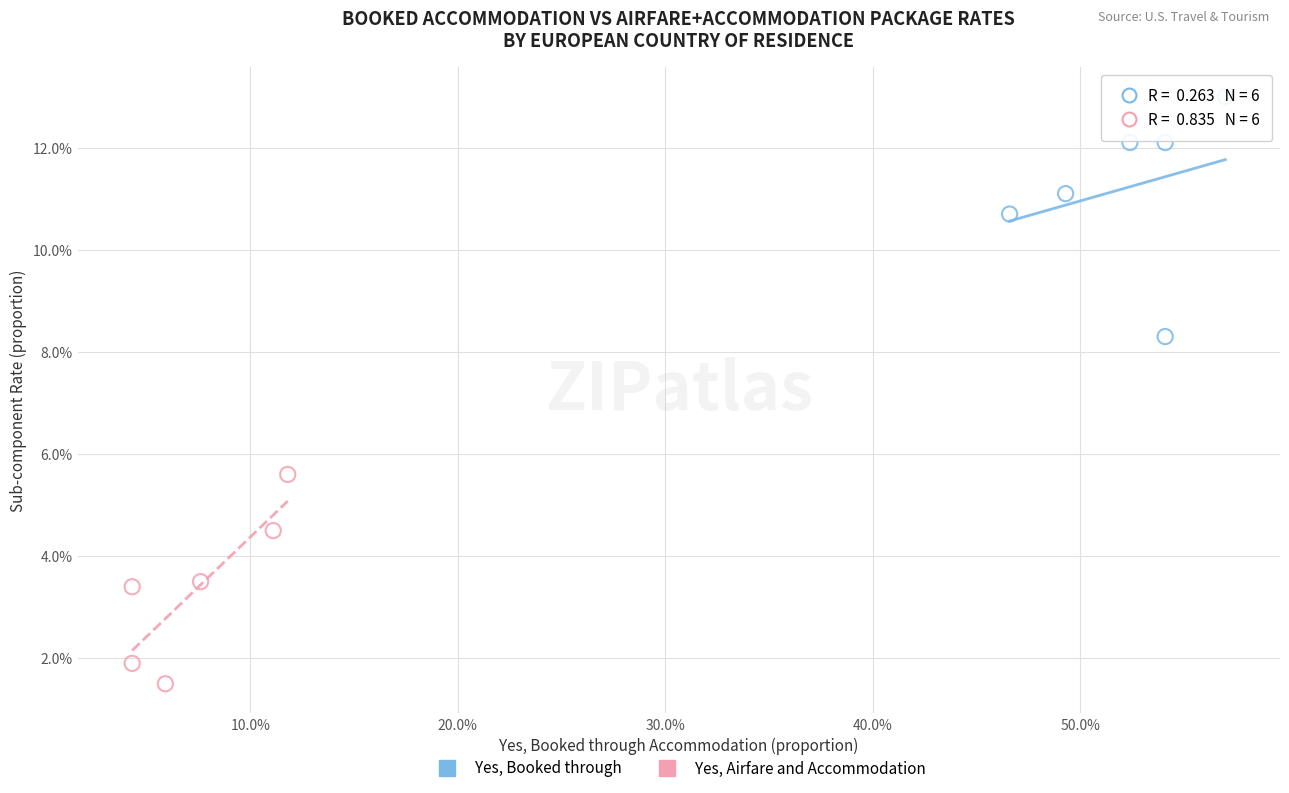

Which series reaches the maximum Y coordinate?

Yes, Booked through